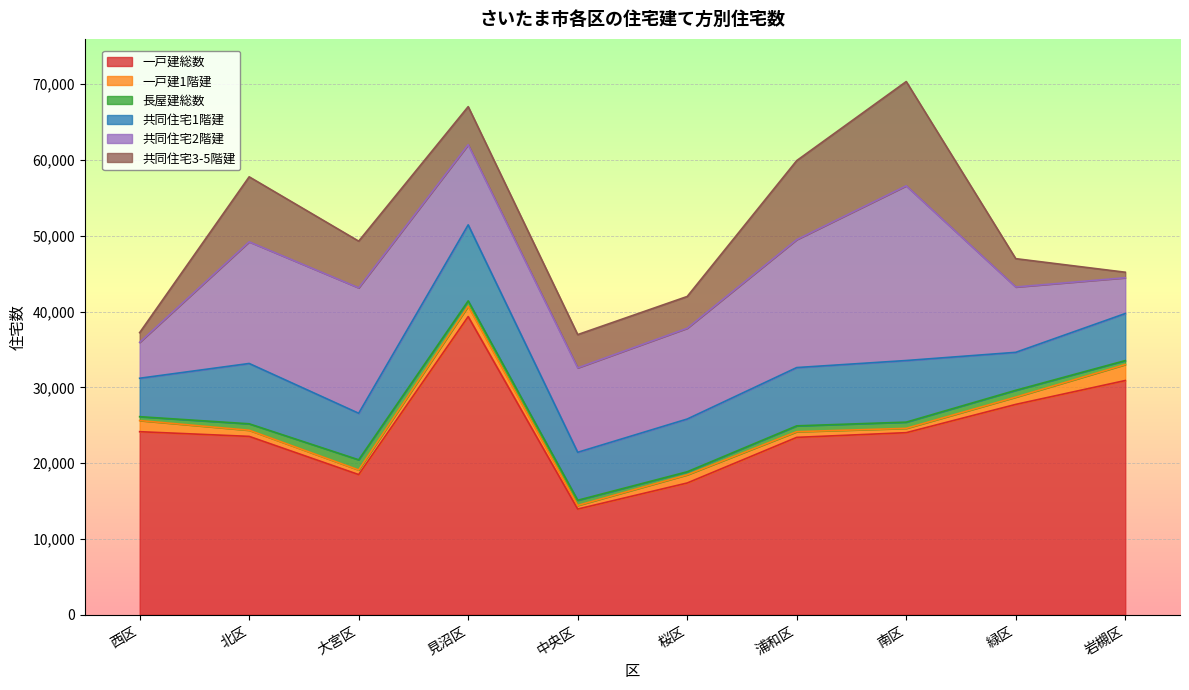

Reading left to right, extract all data points from this chart.

一戸建総数: 西区=24160	北区=23540	大宮区=18500	見沼区=39350	中央区=13950	桜区=17390	浦和区=23410	南区=24030	緑区=27760	岩槻区=30910
一戸建1階建: 西区=1470	北区=810	大宮区=610	見沼区=1370	中央区=480	桜区=1080	浦和区=750	南区=570	緑区=960	岩槻区=2110
長屋建総数: 西区=510	北区=850	大宮区=1340	見沼区=700	中央区=680	桜区=400	浦和区=770	南区=820	緑区=900	岩槻区=520
共同住宅1階建: 西区=5070	北区=7960	大宮区=6140	見沼区=10030	中央区=6330	桜区=6960	浦和区=7690	南区=8130	緑区=5010	岩槻区=6210
共同住宅2階建: 西区=4740	北区=16050	大宮区=16550	見沼区=10570	中央区=11140	桜区=11980	浦和区=16880	南区=23050	緑区=8620	岩槻区=4720
共同住宅3-5階建: 西区=1280	北区=8580	大宮区=6160	見沼区=5030	中央区=4390	桜区=4190	浦和区=10430	南区=13760	緑区=3740	岩槻区=730